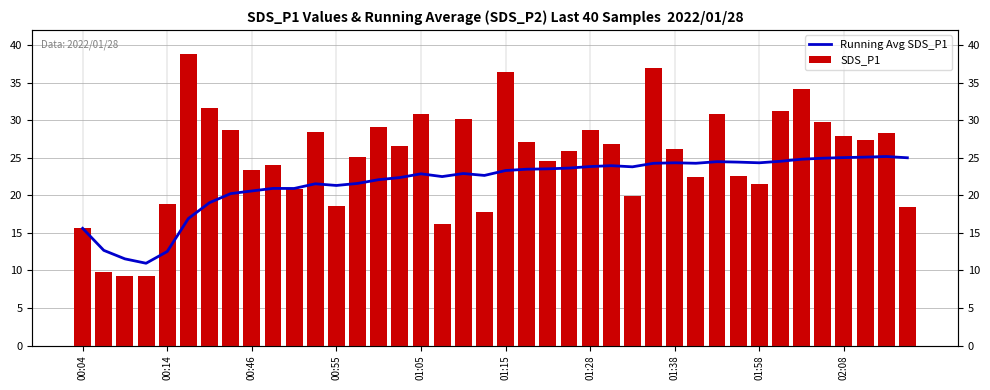

Which series has the widest spread of values?

SDS_P1